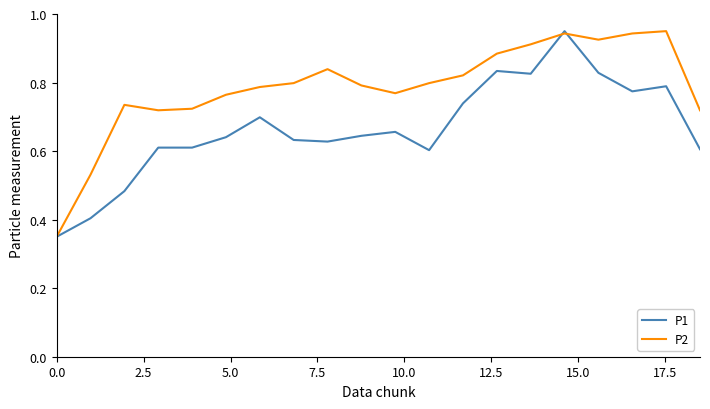

List the series in order of their overall mean, lowest first.

P1, P2